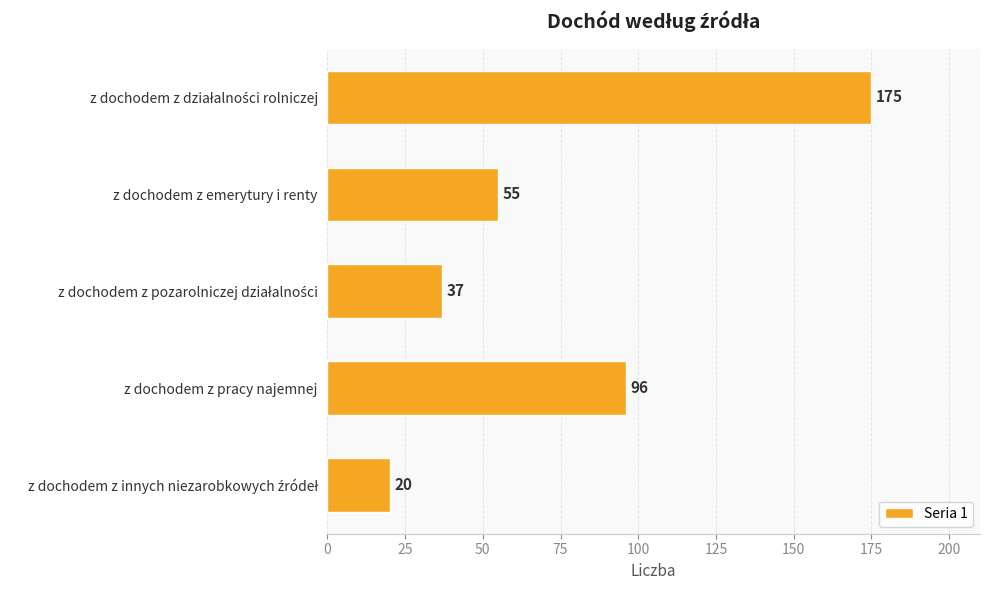

Reading top to bottom, extract all data points from this chart.

175	55	37	96	20